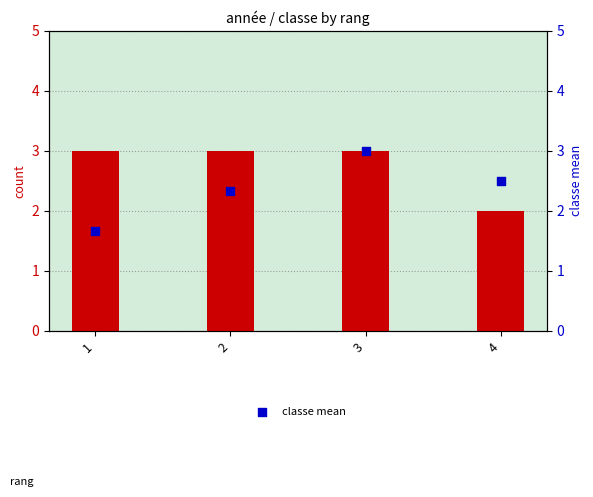

At which category is the sum across all series the highest?

3